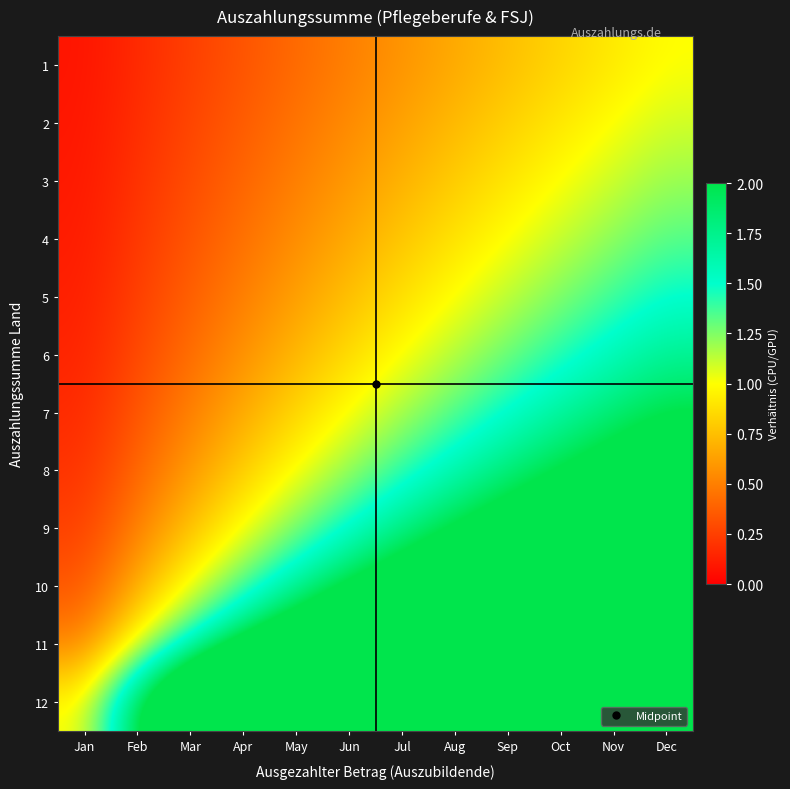

Which series has the largest total across all categories?

12